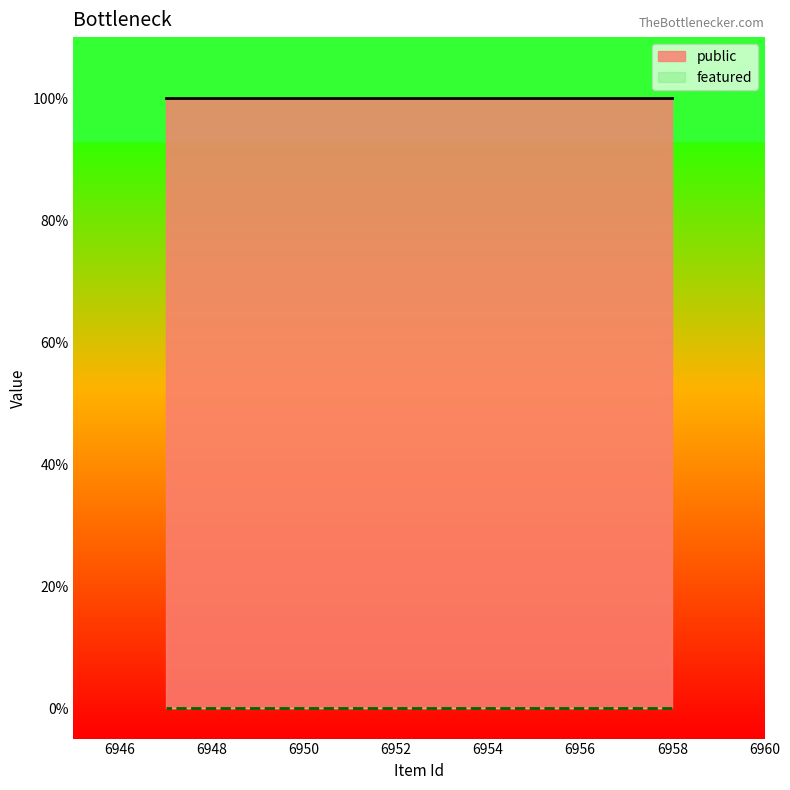

Where is featured nearest to the value 0?

6958